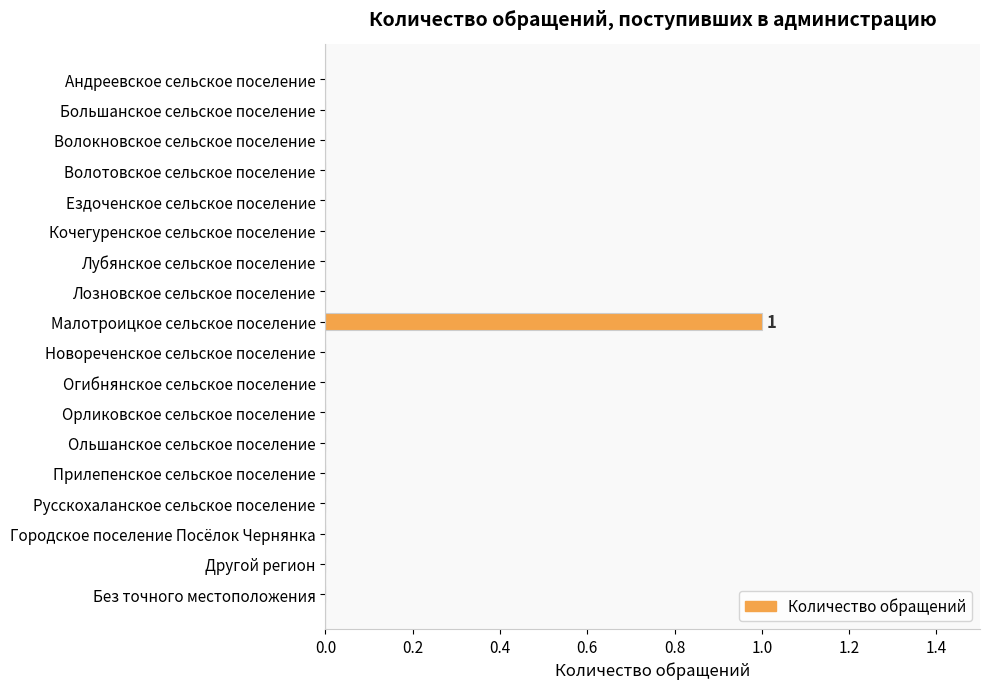

Reading top to bottom, what are all the values shown in this chart?

Андреевское сельское поселение=0	Большанское сельское поселение=0	Волокновское сельское поселение=0	Волотовское сельское поселение=0	Ездоченское сельское поселение=0	Кочегуренское сельское поселение=0	Лубянское сельское поселение=0	Лозновское сельское поселение=0	Малотроицкое сельское поселение=1	Новореченское сельское поселение=0	Огибнянское сельское поселение=0	Орликовское сельское поселение=0	Ольшанское сельское поселение=0	Прилепенское сельское поселение=0	Русскохаланское сельское поселение=0	Городское поселение Посёлок Чернянка=0	Другой регион=0	Без точного местоположения=0